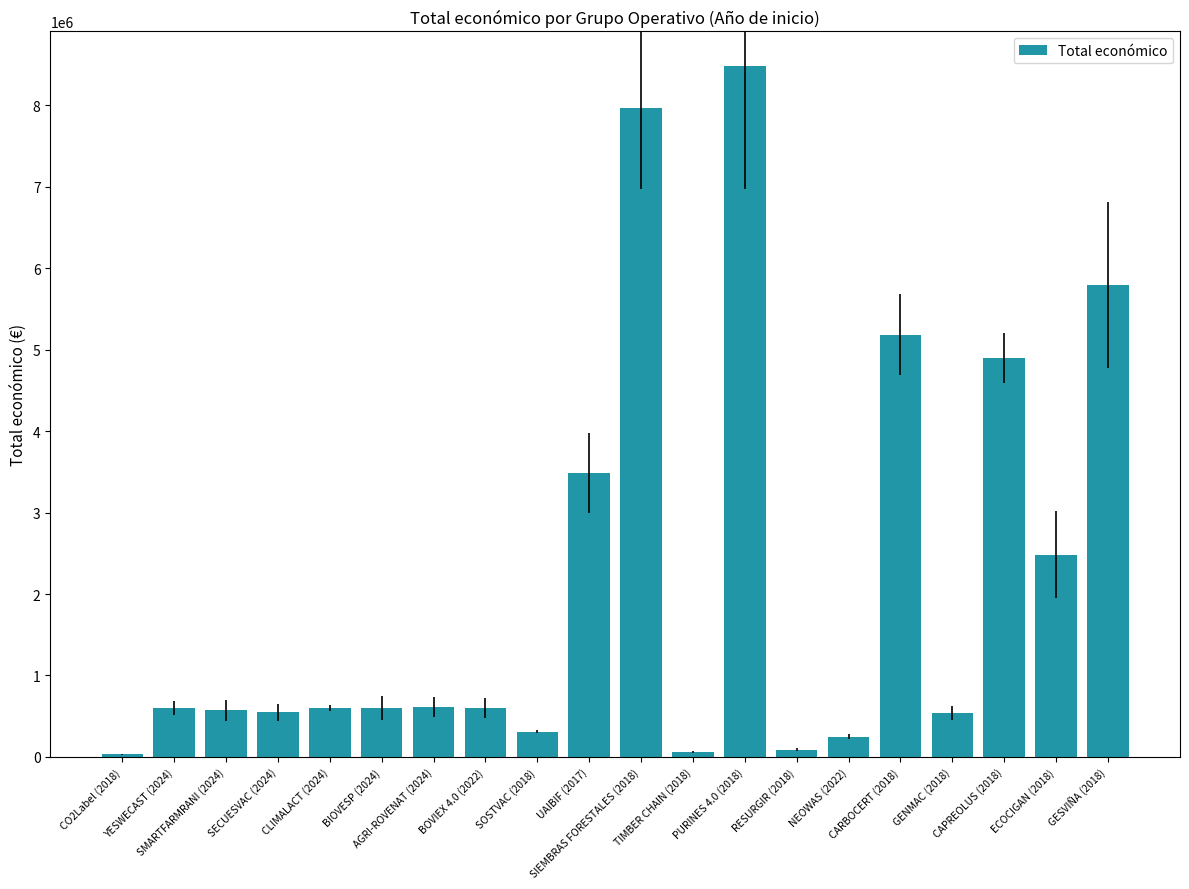

What is the change in value from PURINES 4.0 (2018) to RESURGIR (2018)?

-8394525